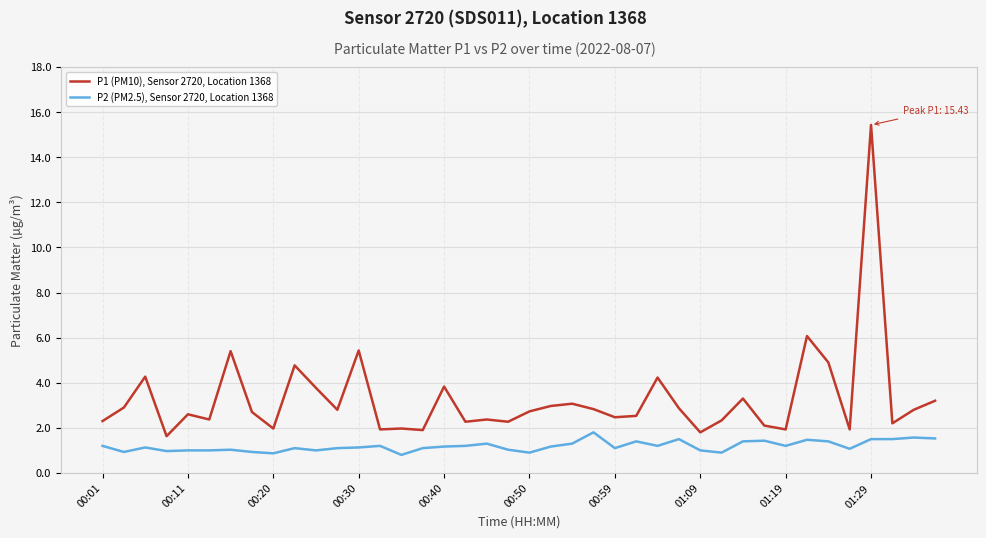

True or false: P1 (PM10), Sensor 2720, Location 1368 and P2 (PM2.5), Sensor 2720, Location 1368 cross at least once.

False